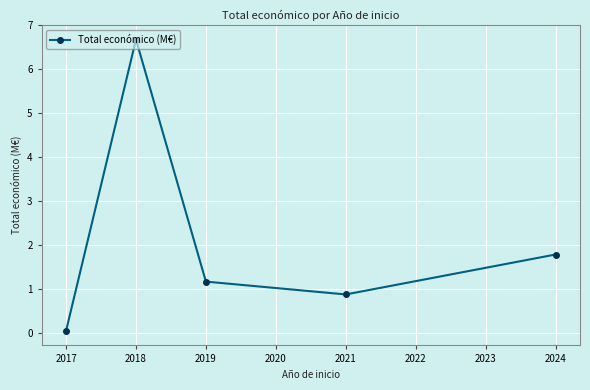

The chart shows a value of 8.7 at 2018. True or false?

False